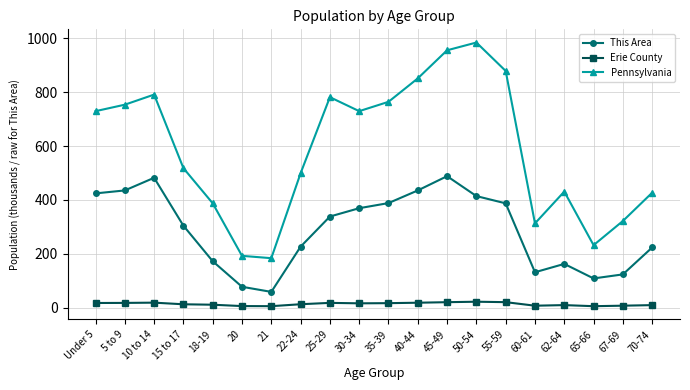

What is the label of the 9th point from the left?

25-29